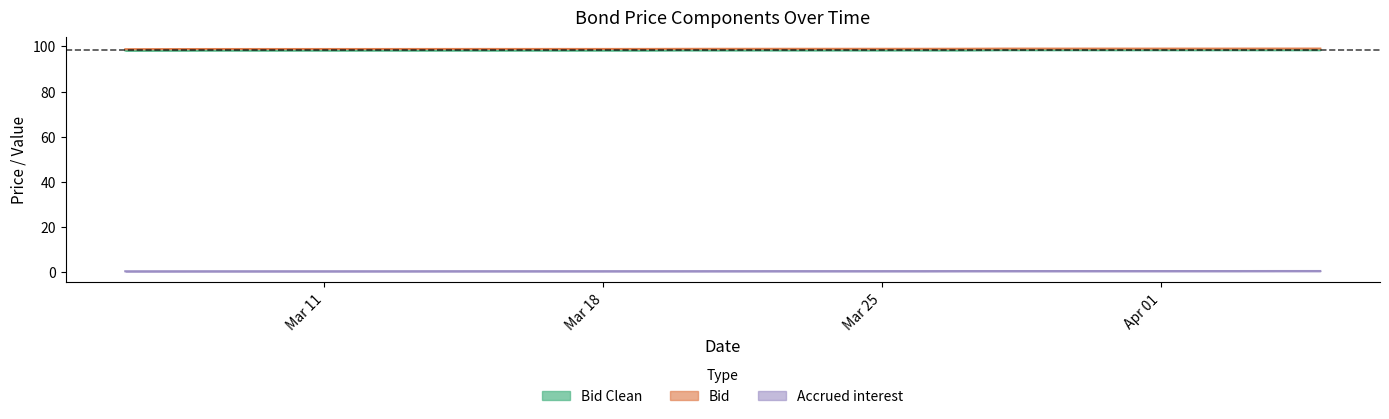

At which label does Accrued interest reach its minimum?

2024-03-06